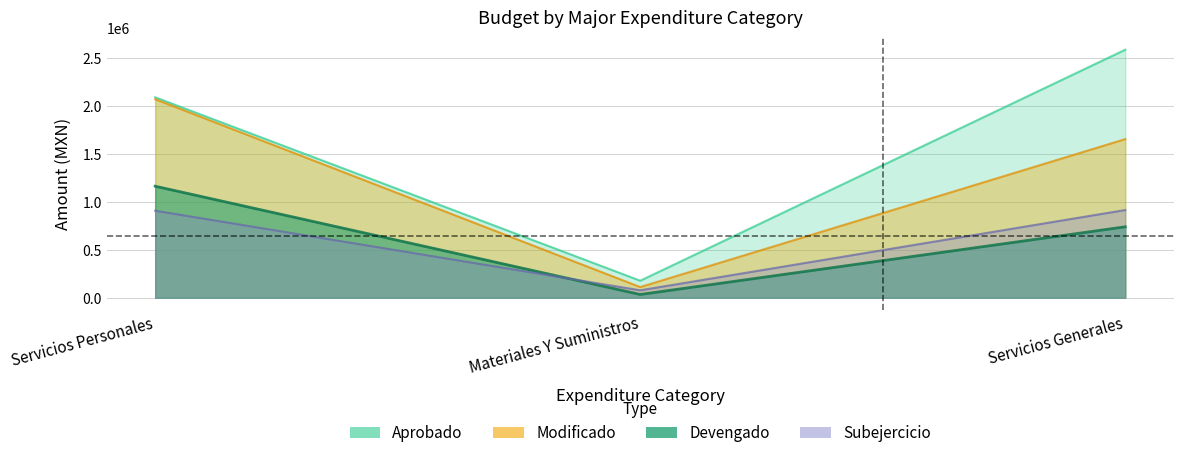

How many lines are shown in the chart?

4